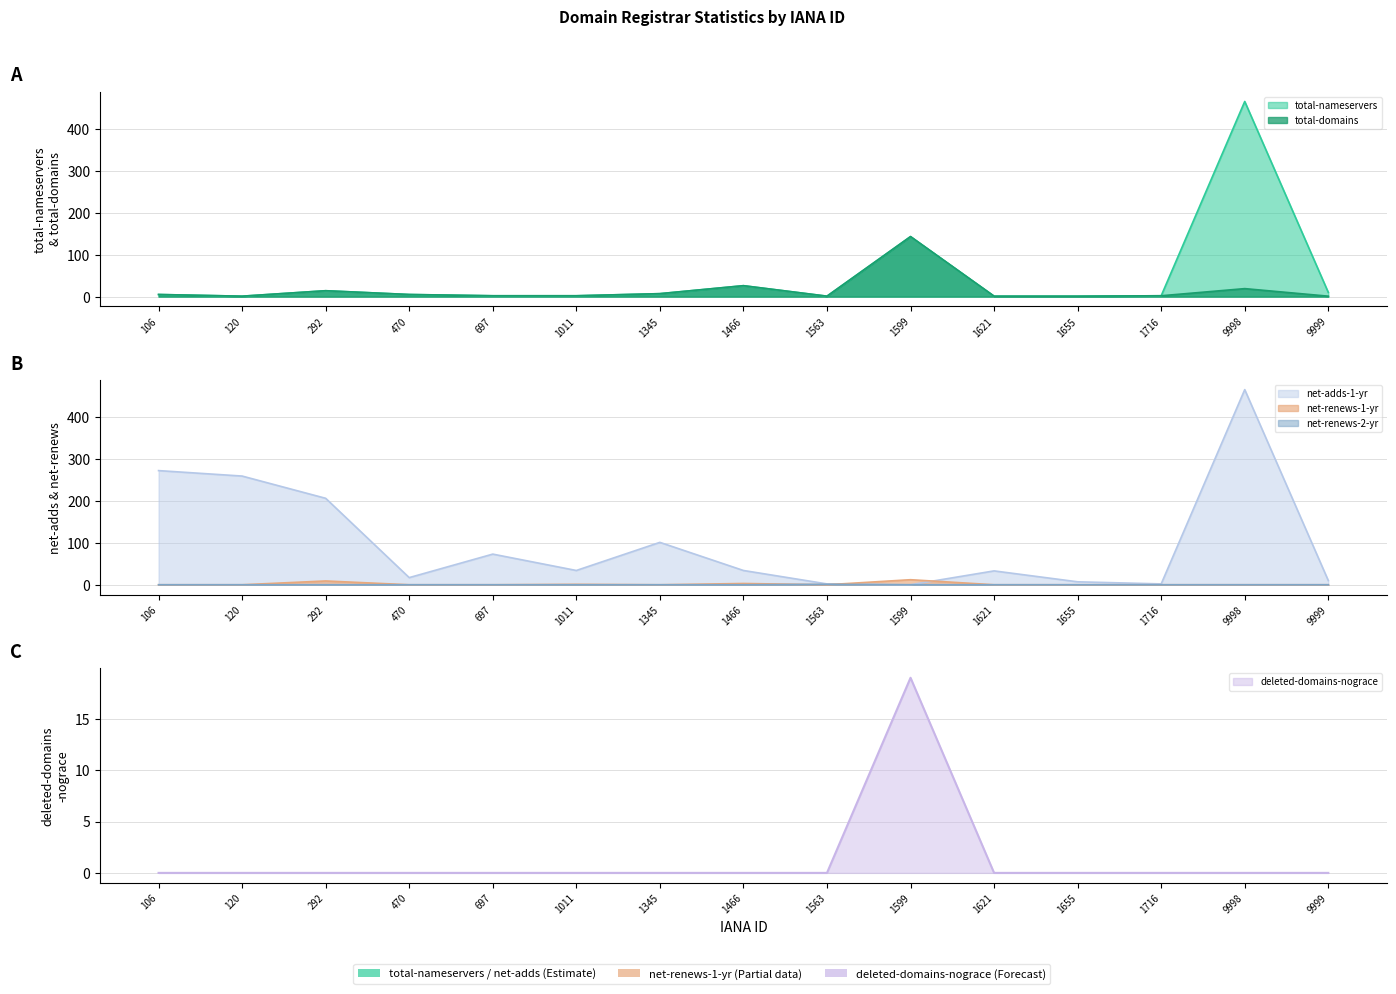

How many lines are shown in the chart?

6